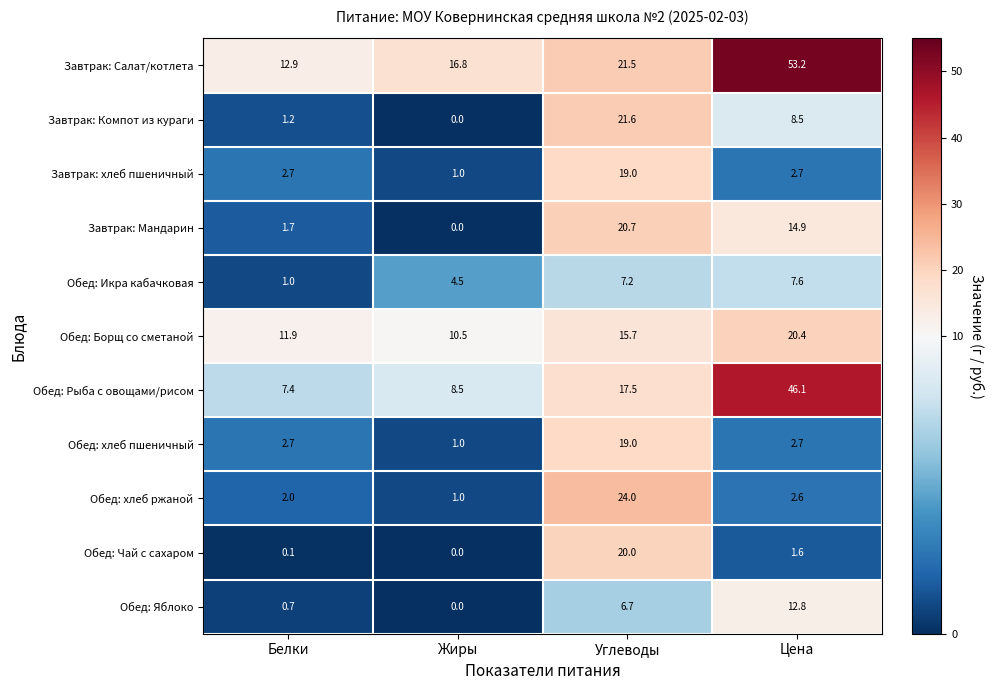

Which label corresponds to the largest value in the chart?

Цена